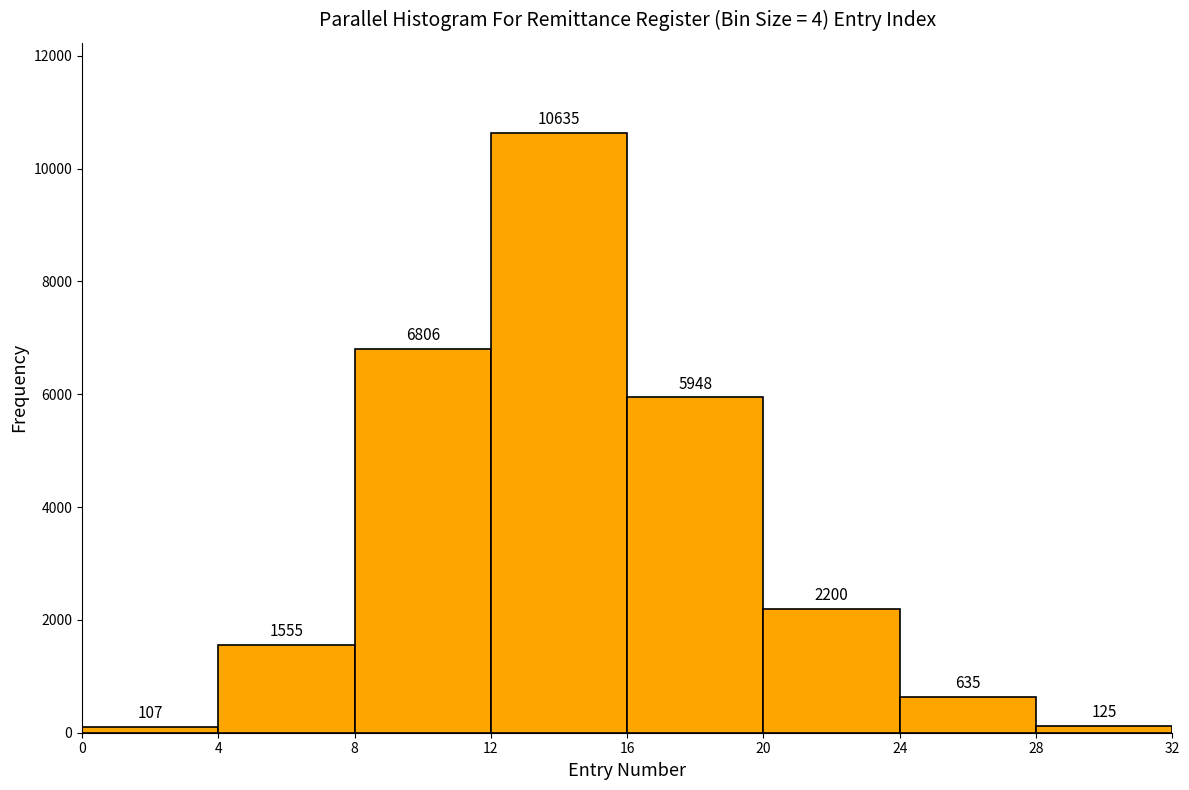

What is the height of the bar covering 12 to 16 on the x-axis?

10635